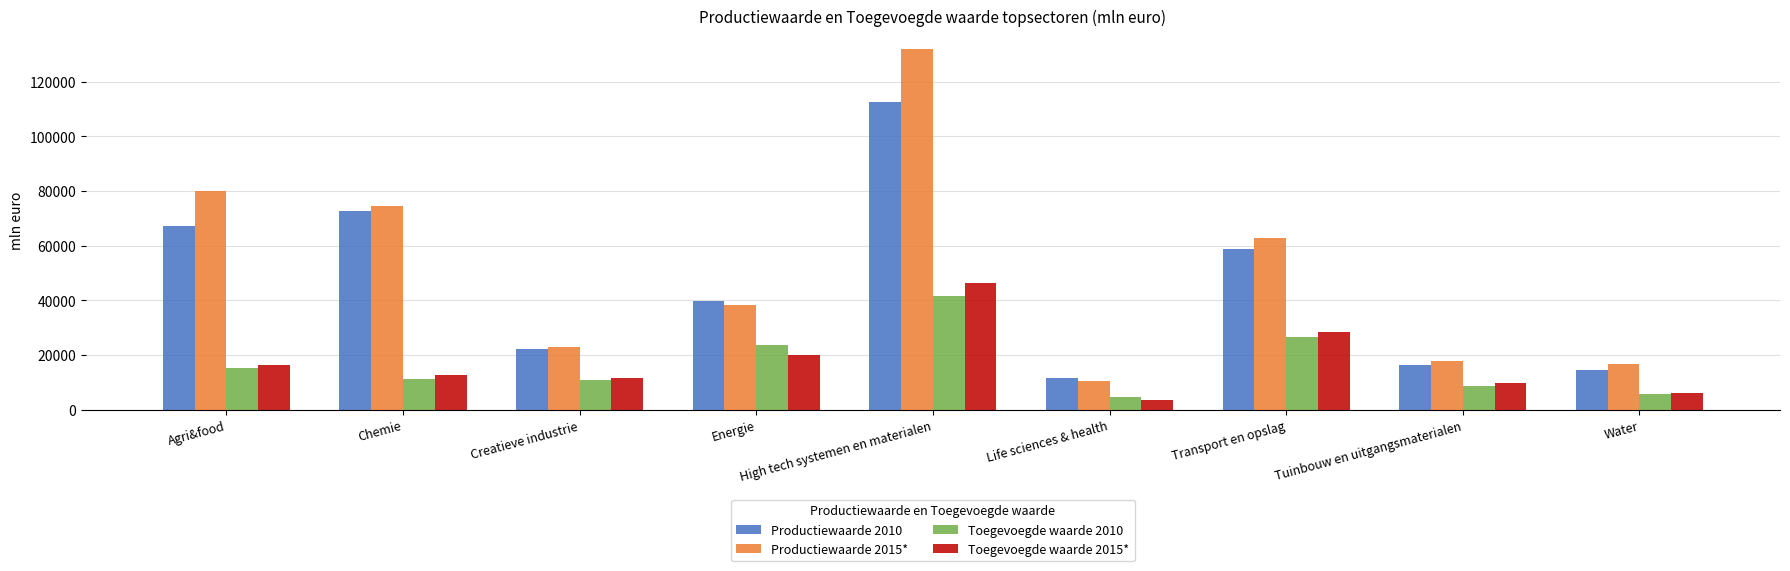

Which category has the highest value across all series?

High tech systemen en materialen